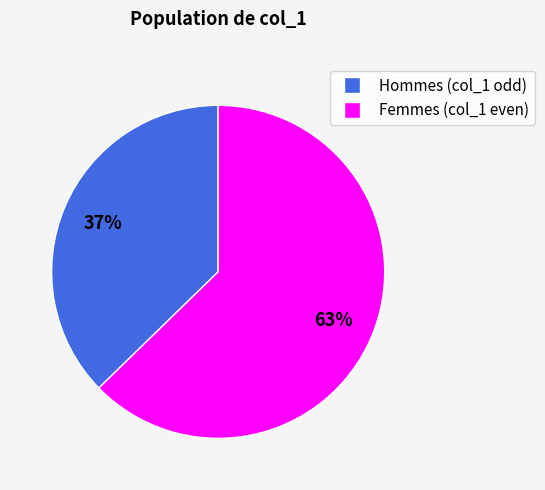

Does any single category account for the majority?

Yes